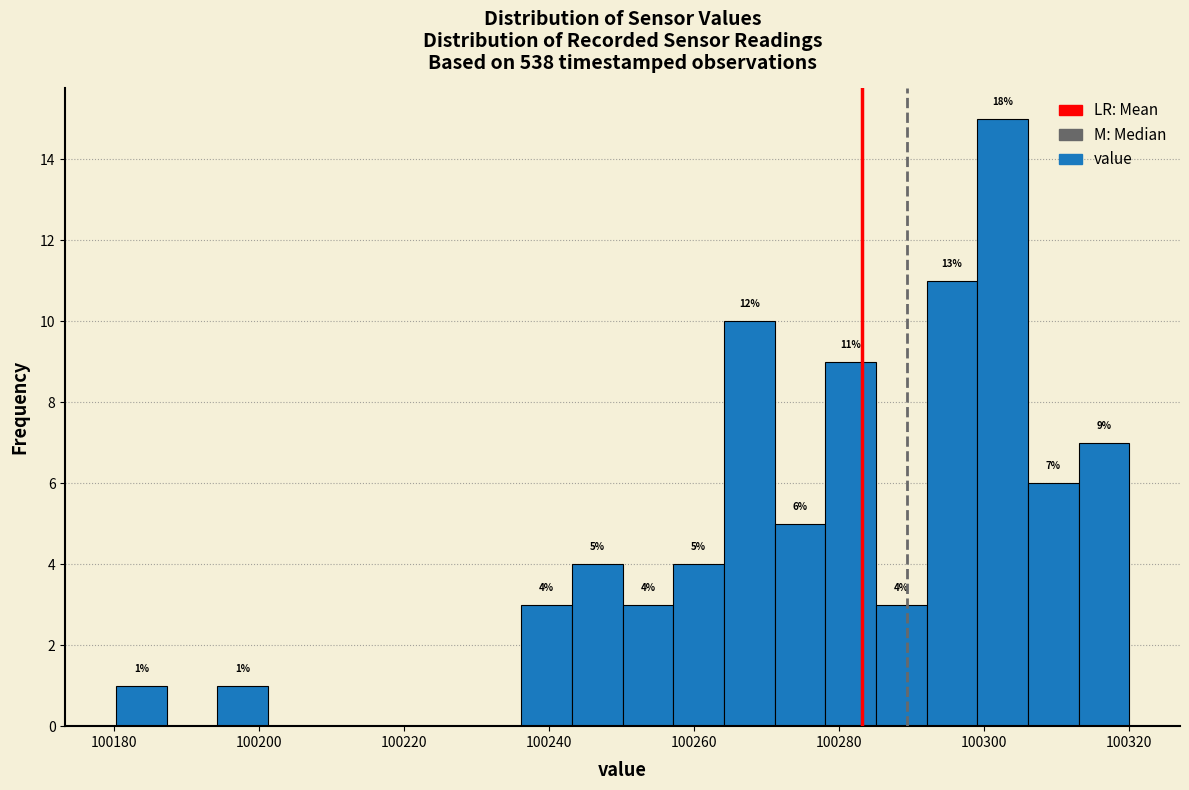

Read against the x-axis, roughly where is the centre of the tallest bar?

100302